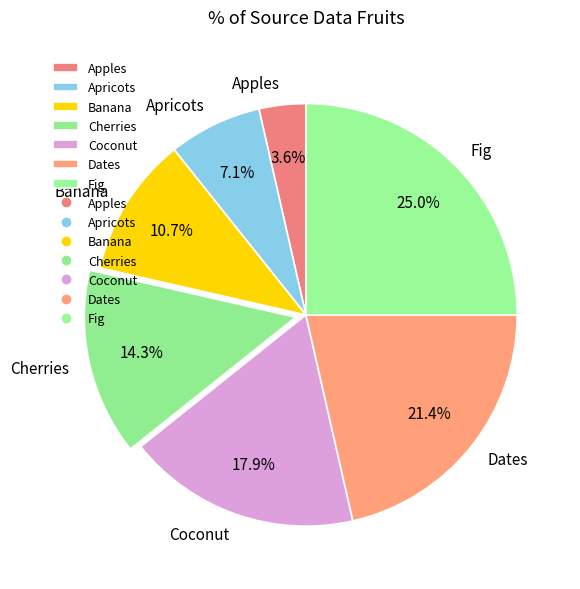

Is there a majority slice in this chart?

No